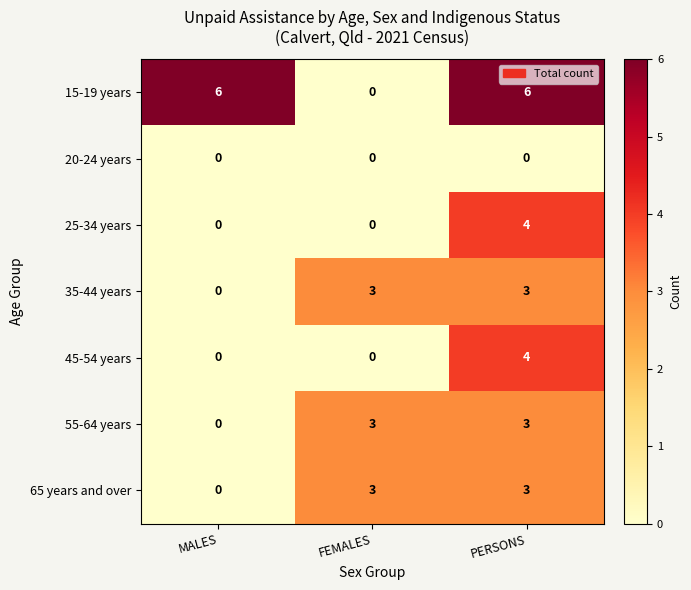

What is the difference between the highest and lowest values at FEMALES?

3